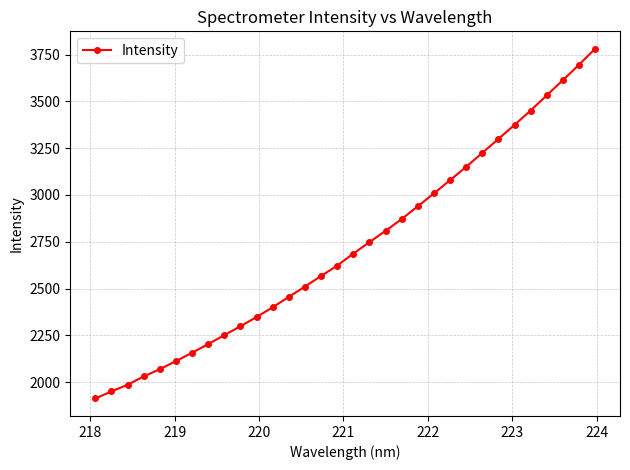

What is the sum of all values?

87135.9